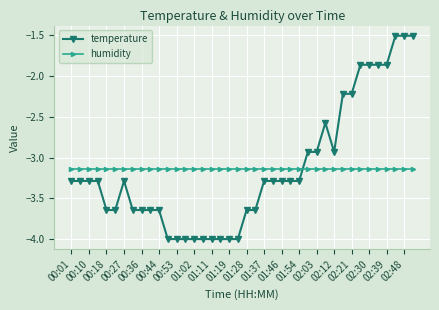

What is the minimum value for temperature?

-4.0